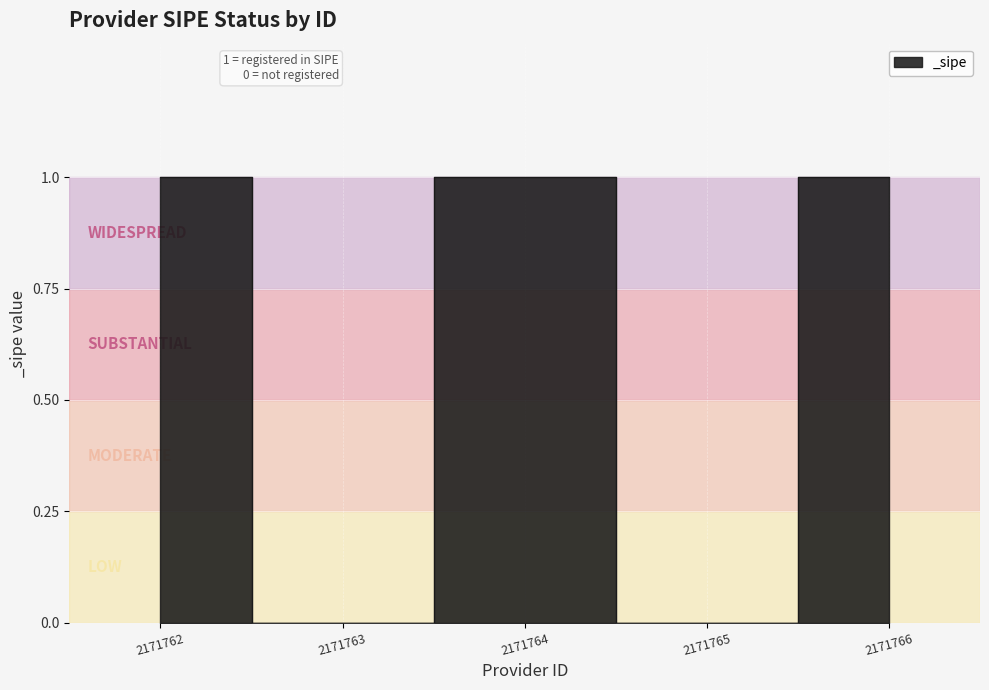

What is the ratio of the value at 2171766 to the value at 2171762?

1.0